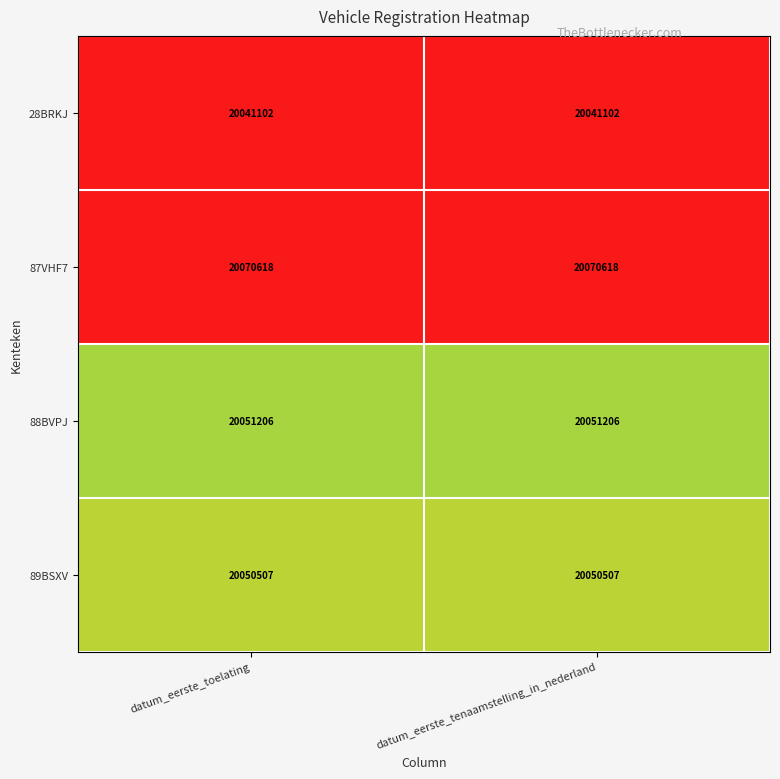

The 89BSXV series shows 20050507 at datum_eerste_toelating. True or false?

True